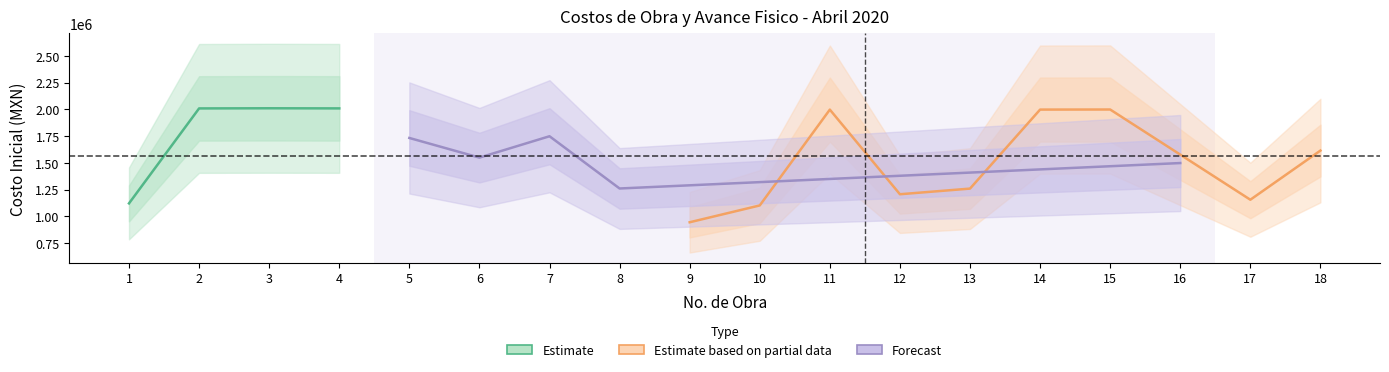

At which category does Costo Inicial reach its first local peak?

3